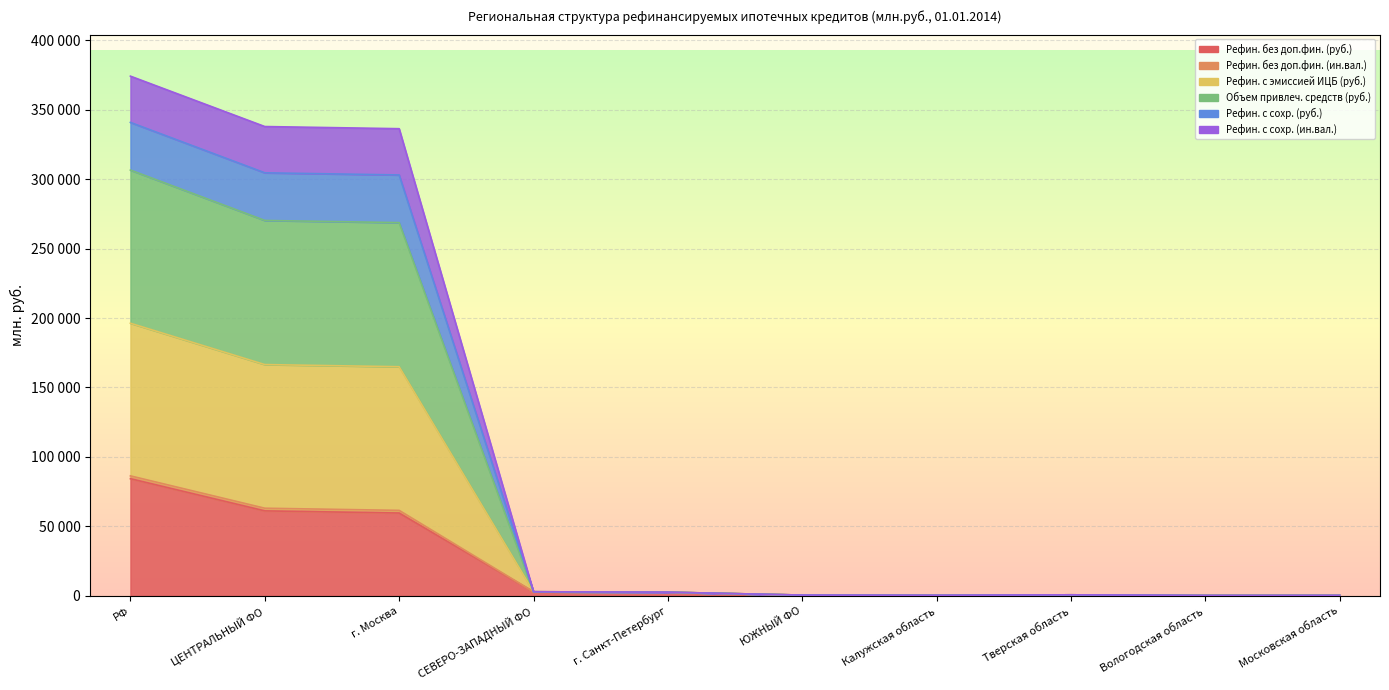

What is the maximum value shown in the chart?

374072